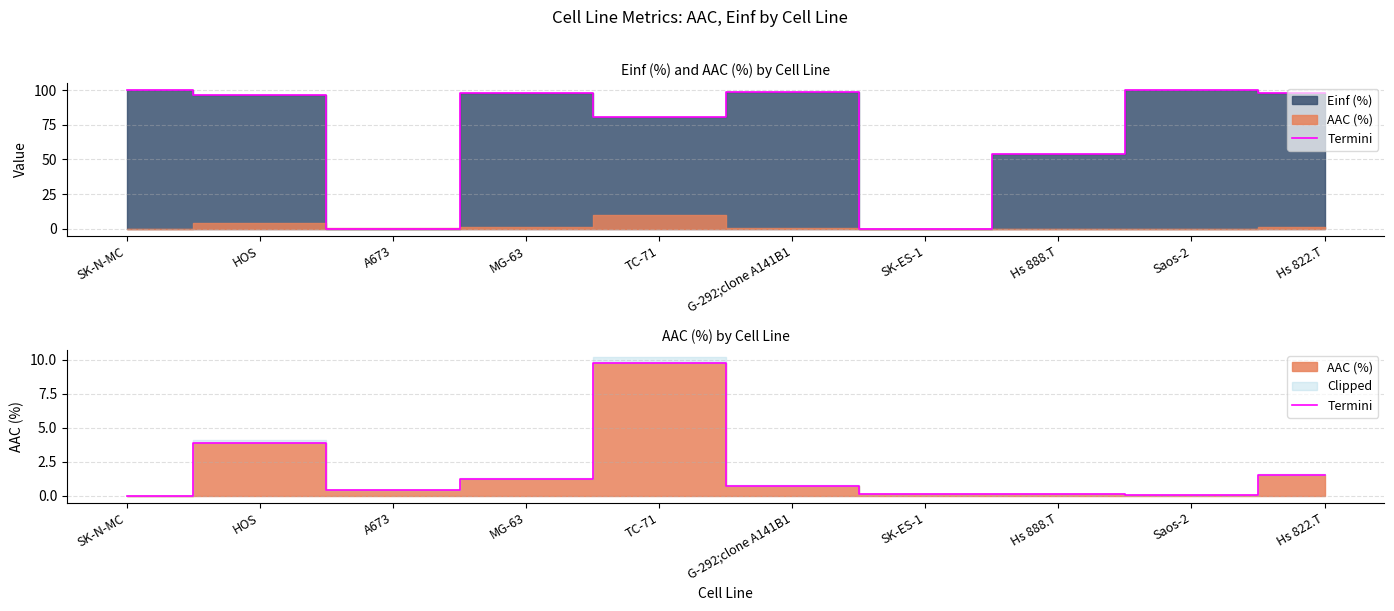

What is the sum of all values?

17.8